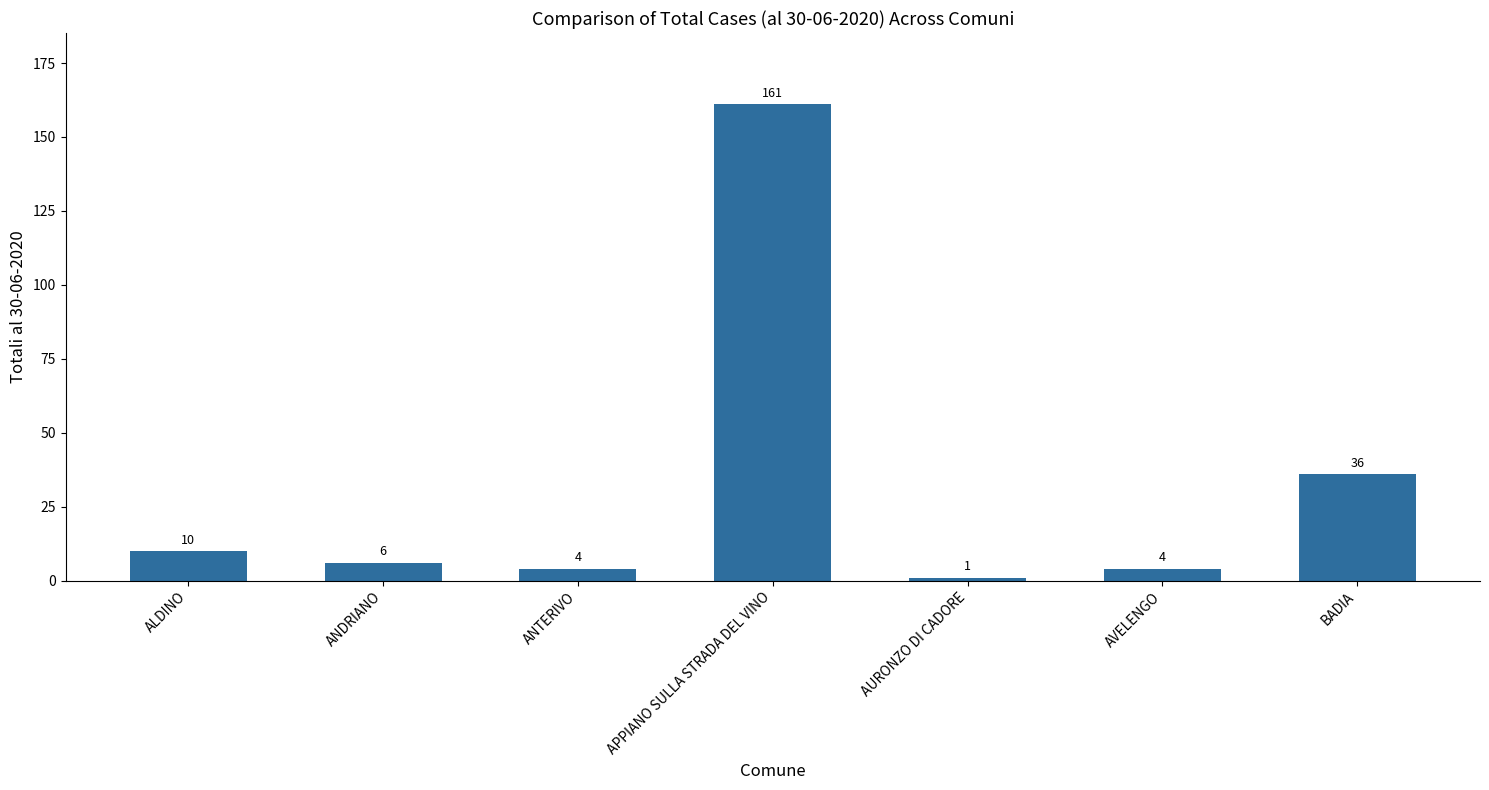

At which label is the value closest to 81?

BADIA